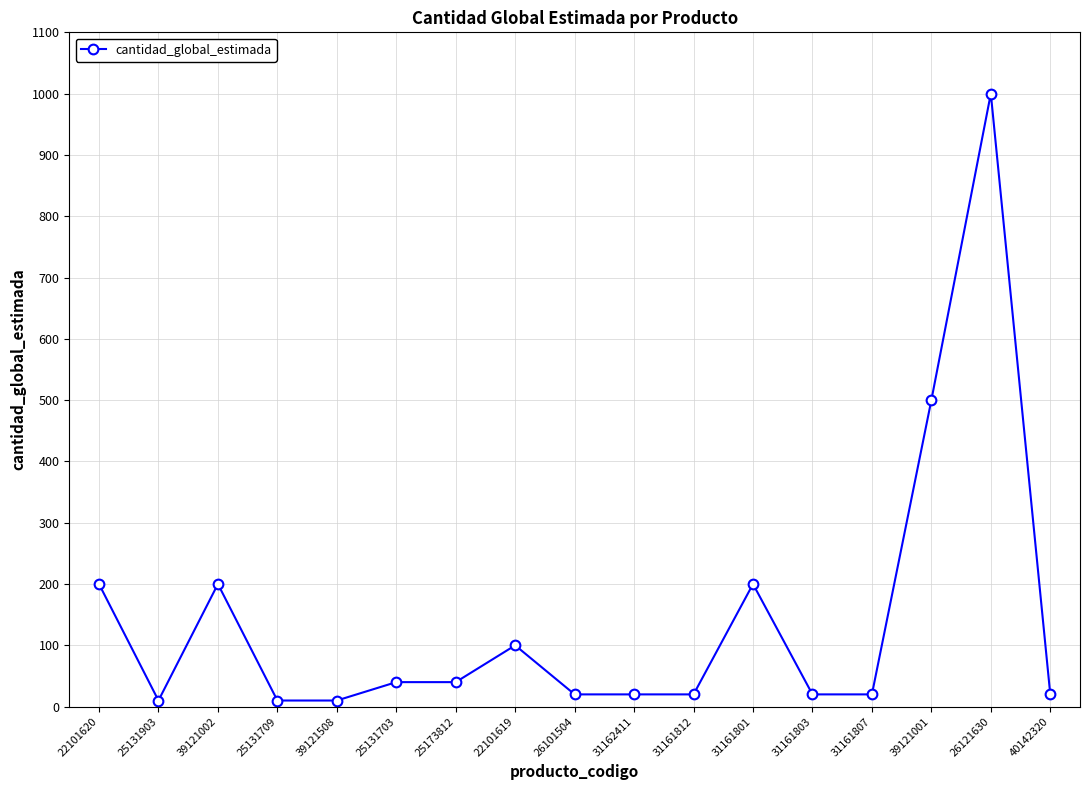

Where is the data nearest to the value 505?

39121001